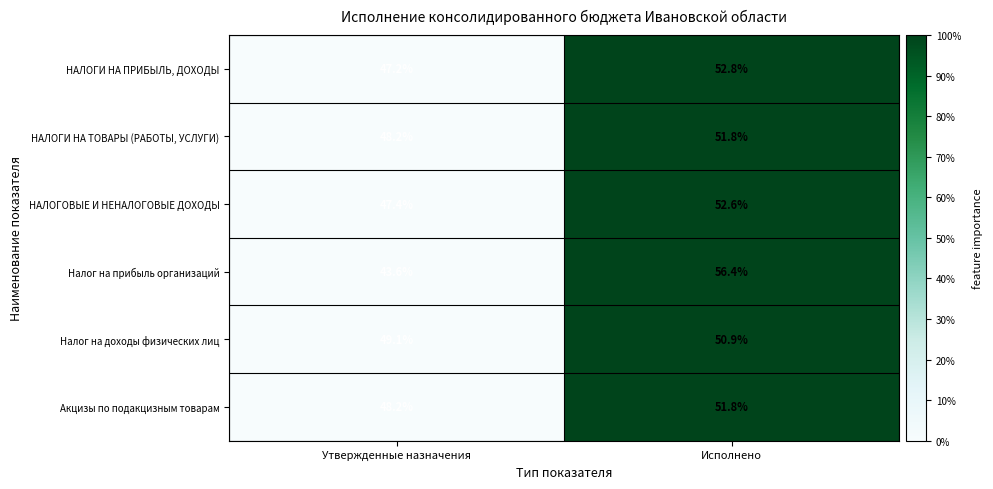

Reading left to right, what are all the values shown in this chart?

НАЛОГИ НА ПРИБЫЛЬ, ДОХОДЫ: 47.2	52.8
НАЛОГИ НА ТОВАРЫ (РАБОТЫ, УСЛУГИ): 48.2	51.8
НАЛОГОВЫЕ И НЕНАЛОГОВЫЕ ДОХОДЫ: 47.4	52.6
Налог на прибыль организаций: 43.6	56.4
Налог на доходы физических лиц: 49.1	50.9
Акцизы по подакцизным товарам: 48.2	51.8